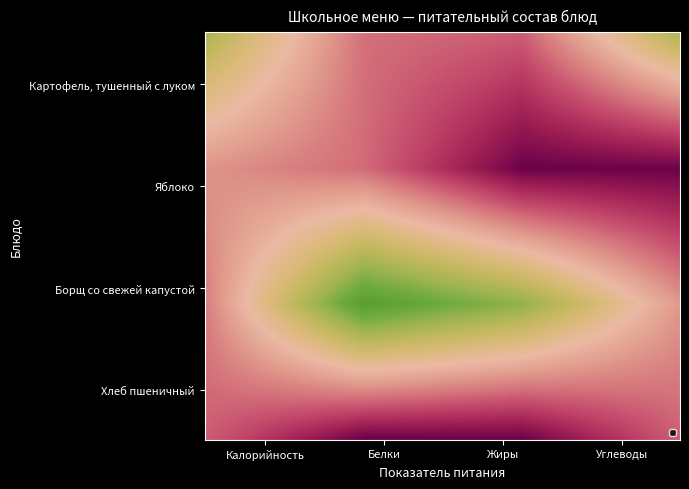

Read the Яблоко value at Белки.

80.0